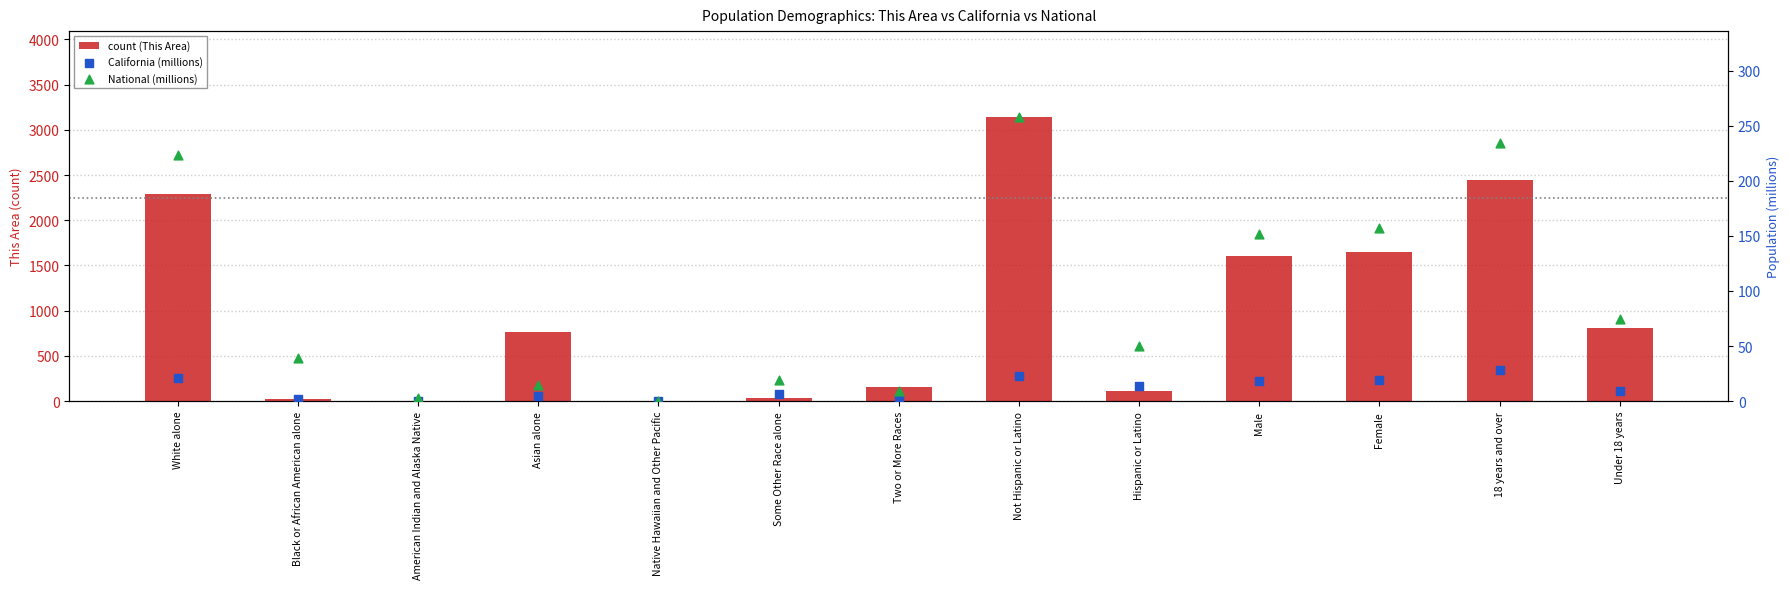

Which series reaches the minimum Y coordinate?

California (millions)